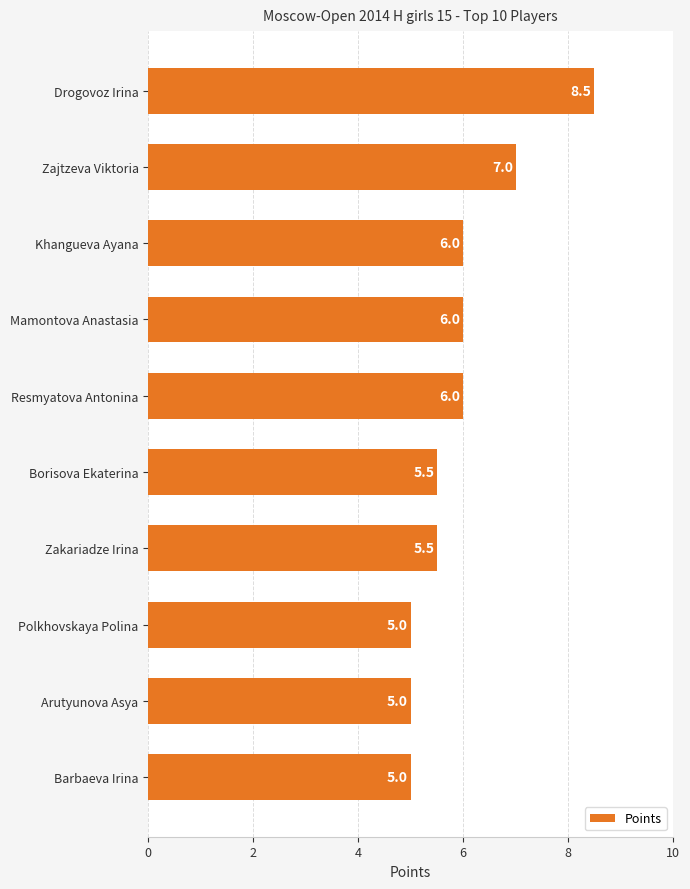

Is it true that the value at Mamontova Anastasia is 10.1?

False